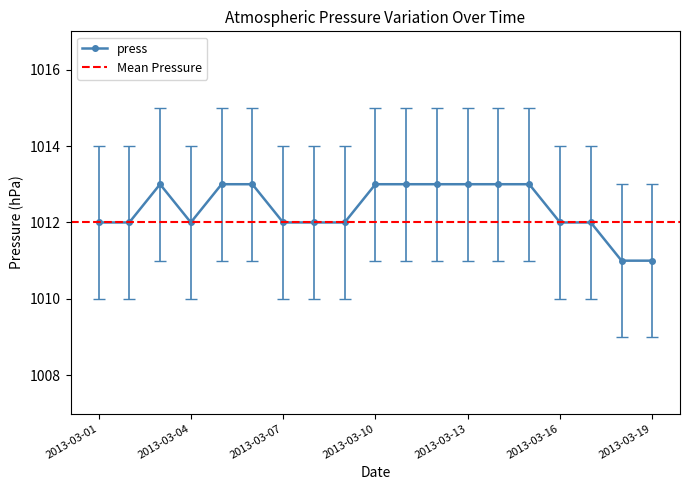

The value of press at 2013-03-16 is 1012. True or false?

True